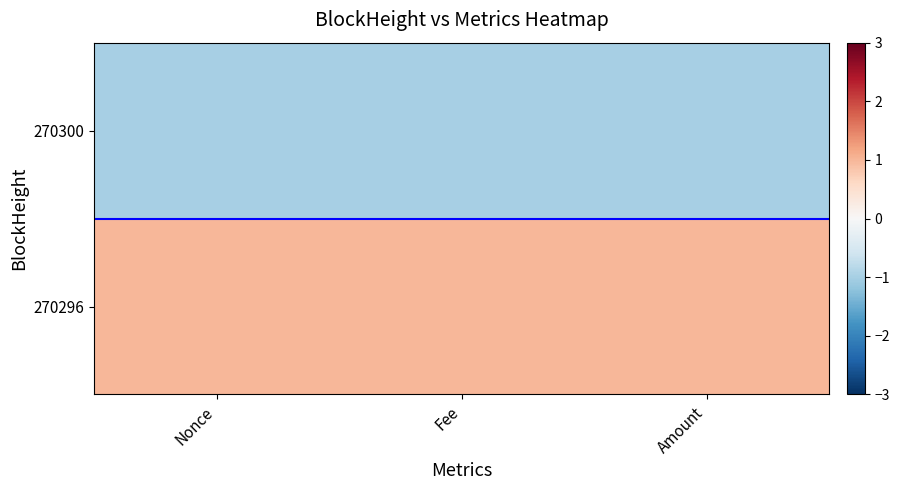

At how many categories does at least one series exceed 0?

3